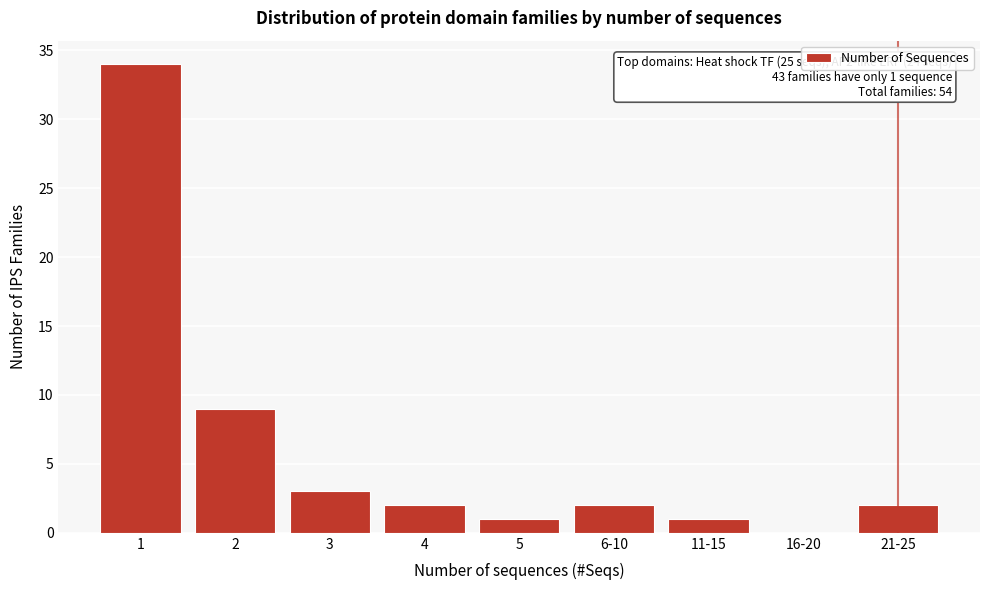

Reading left to right, extract all data points from this chart.

1=34	2=9	3=3	4=2	5=1	6-10=2	11-15=1	16-20=0	21-25=2